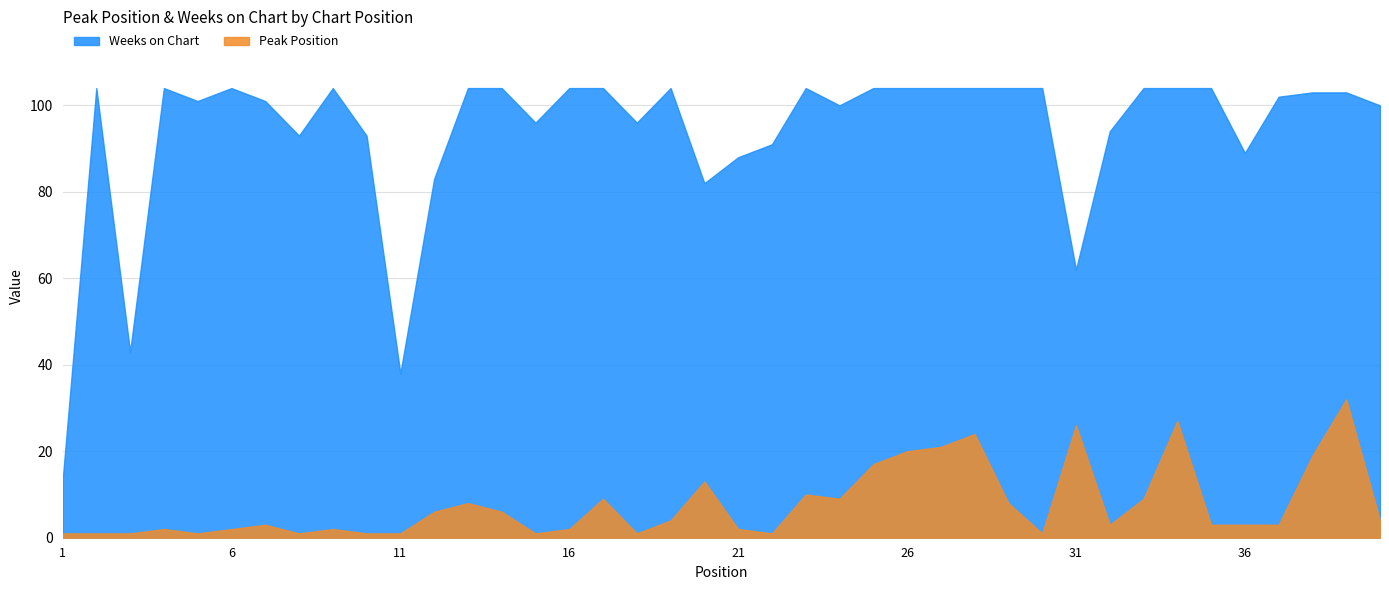

True or false: Peak Position and Weeks on Chart intersect in this chart.

False